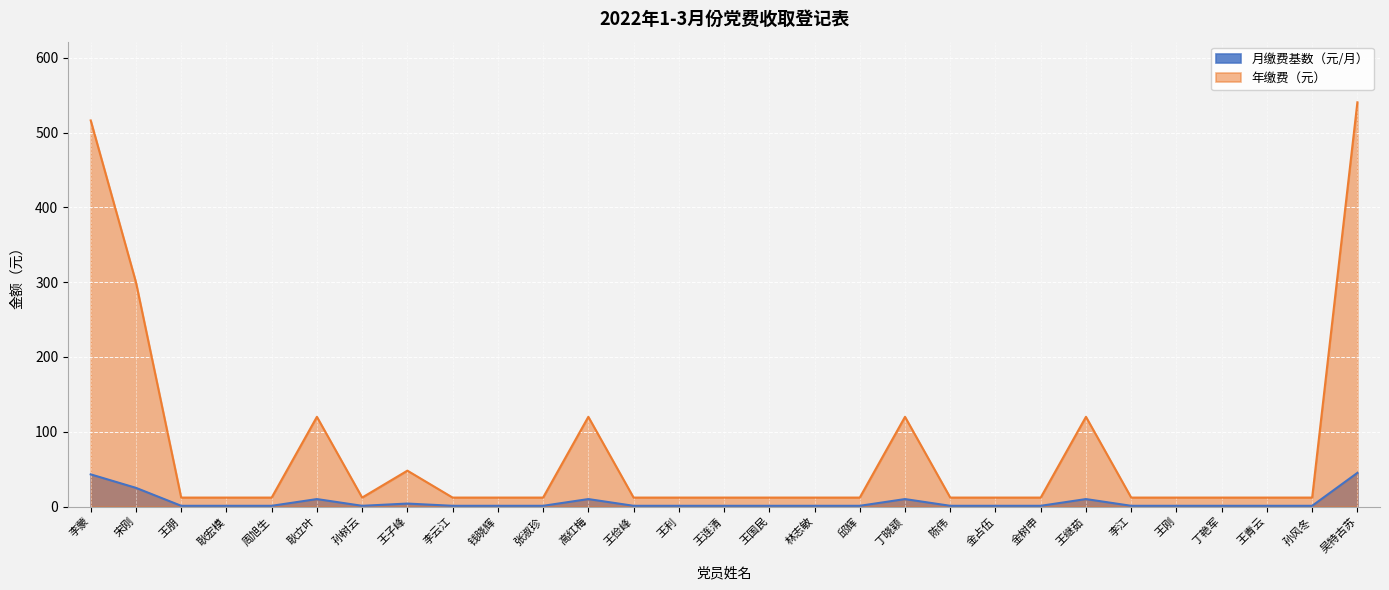

What position from the left is 王继茹?

23